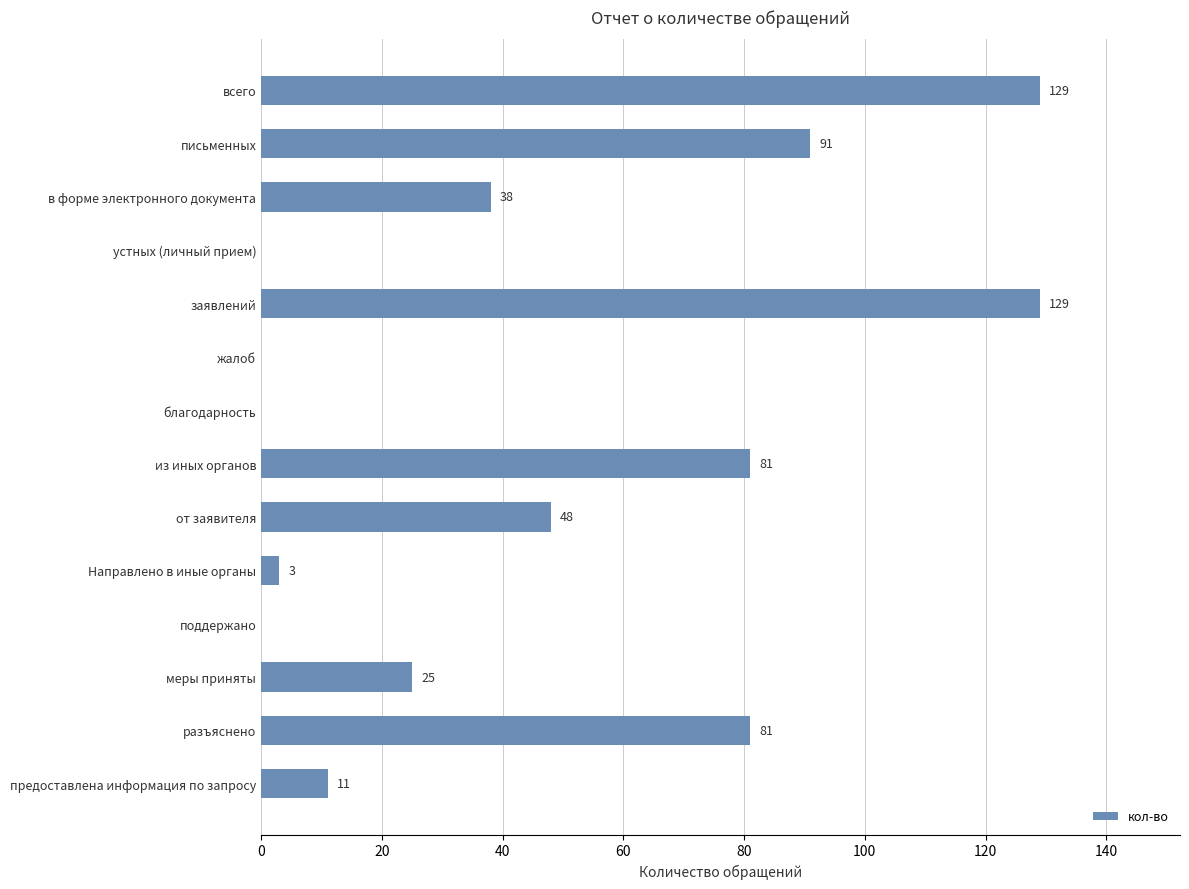

The value at письменных is 54. True or false?

False